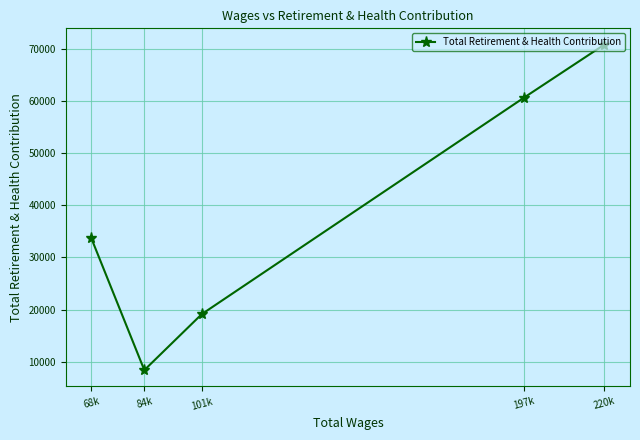

Reading right to left, extract all data points from this chart.

220k=70873	197k=60686	101k=19105	84k=8361	68k=33646